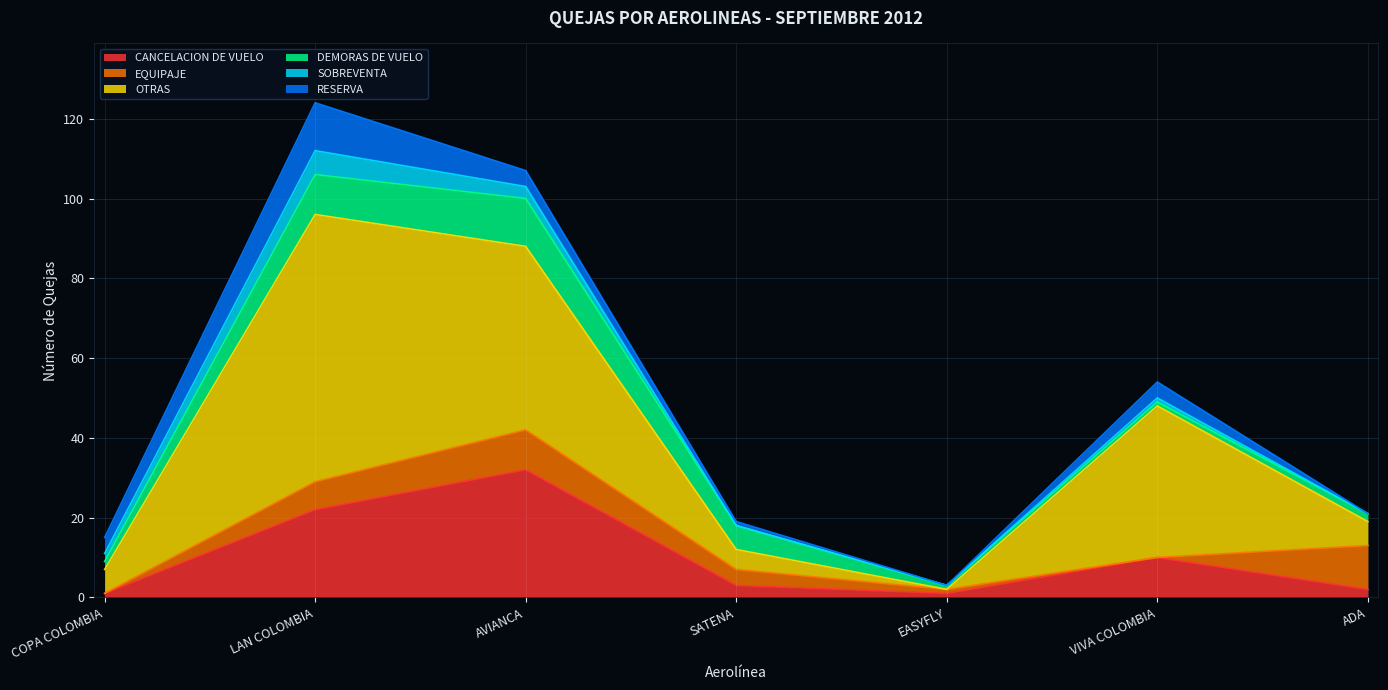

At which category does OTRAS reach its first local valley?

EASYFLY